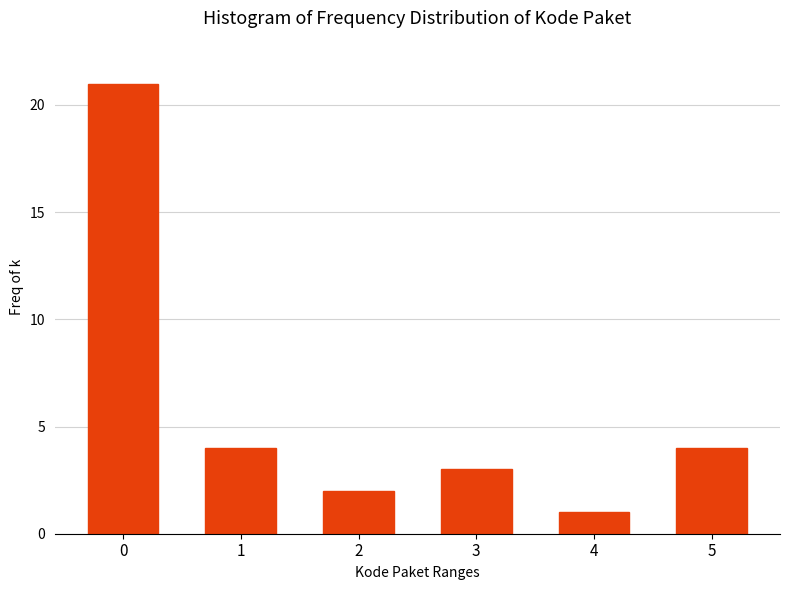

Reading left to right, extract all data points from this chart.

0=21	1=4	2=2	3=3	4=1	5=4